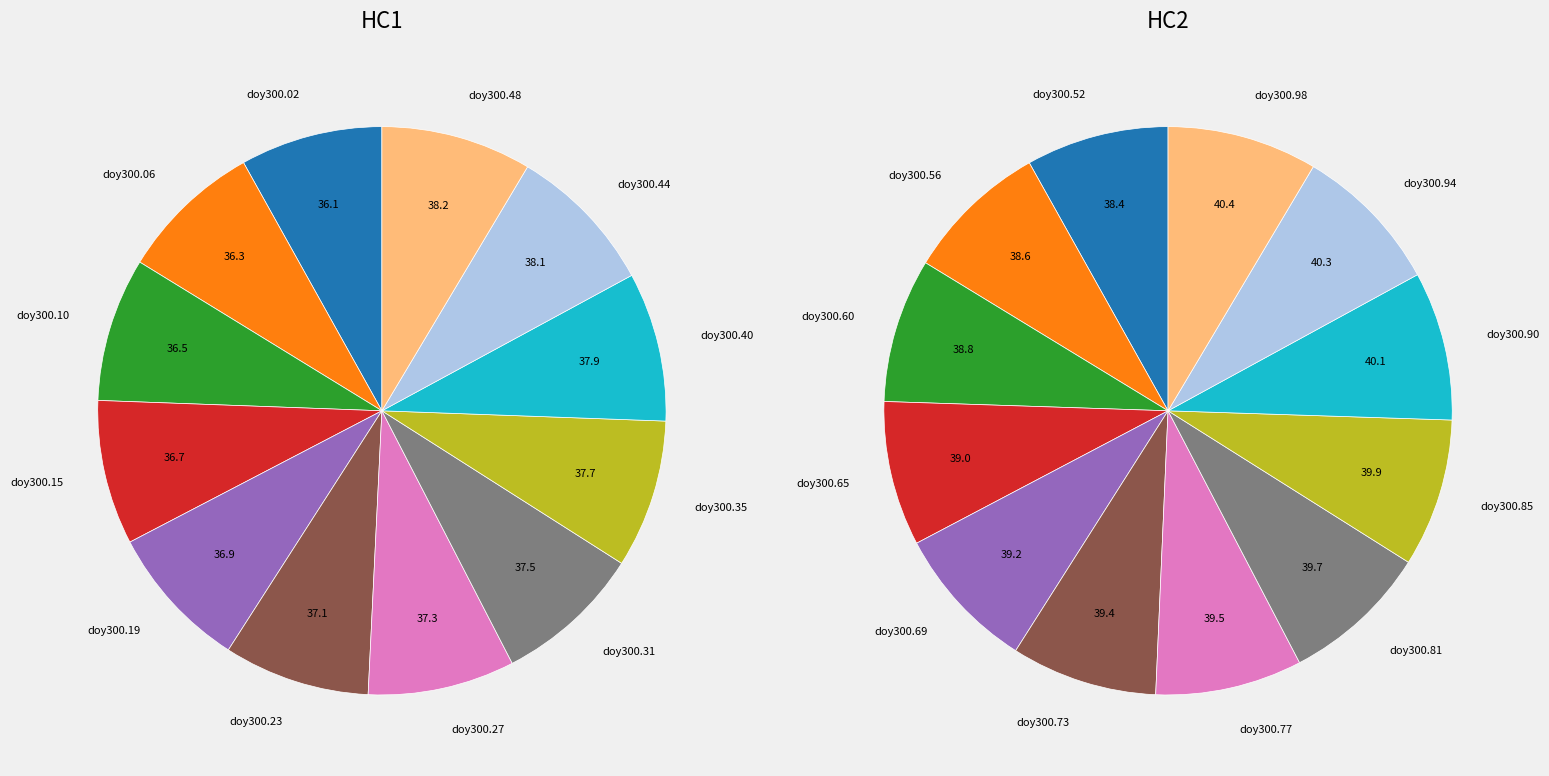

Rank the categories by Year 2014 (cont) value from lowest to highest.

0, 1, 2, 3, 4, 5, 6, 7, 8, 9, 10, 11